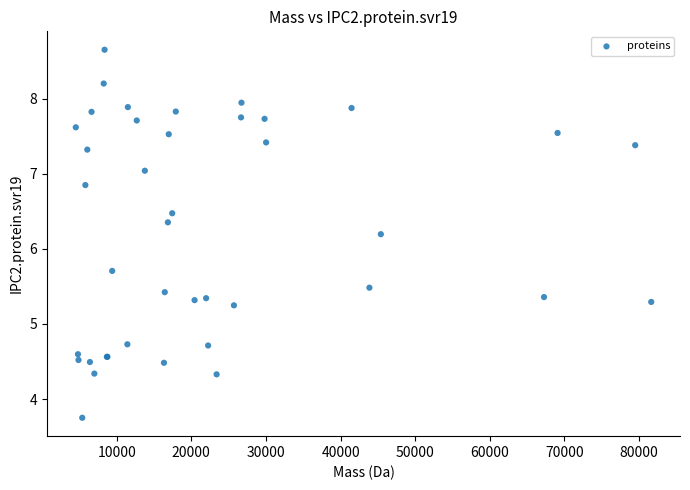

What Y value in the scatter plot is closest to 6?

6.2